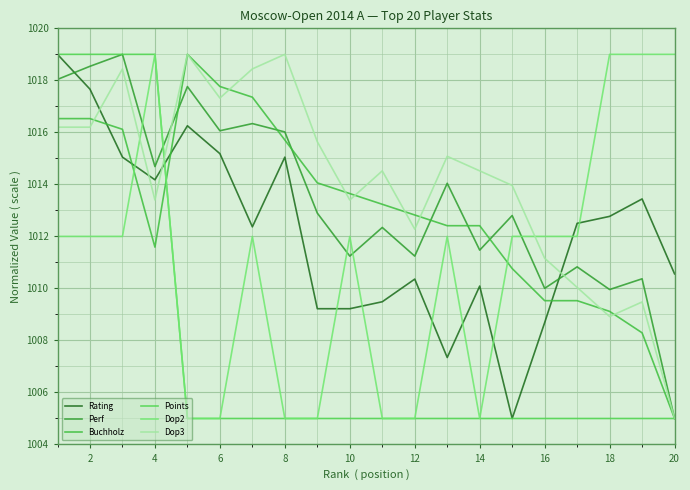

How many lines are shown in the chart?

6